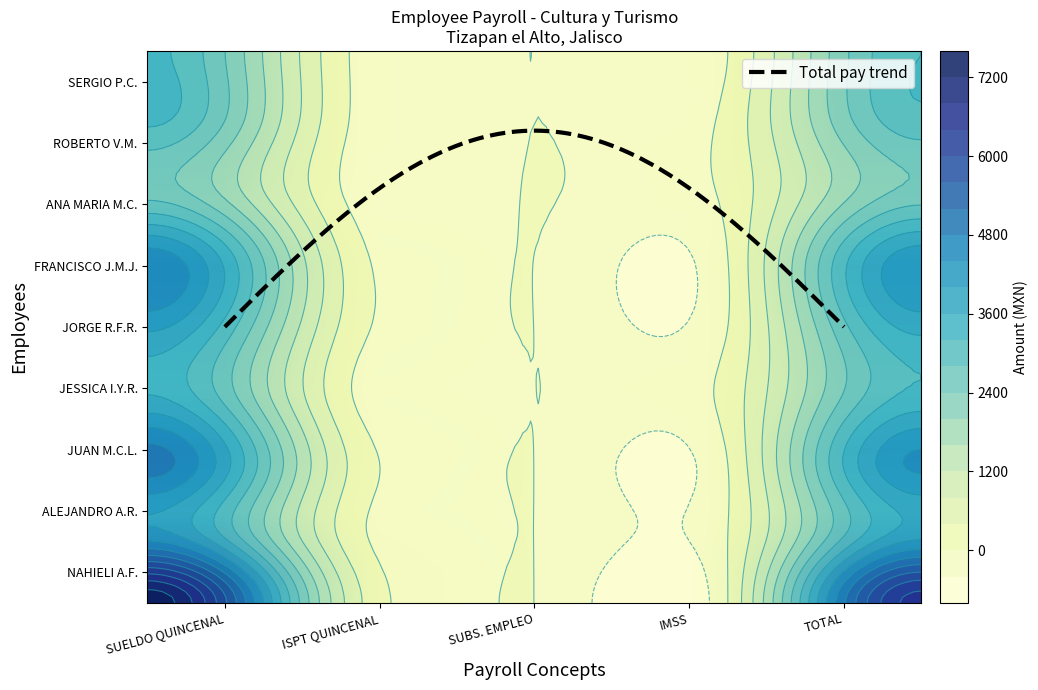

The value of SERGIO PICHARDO CORONA at TOTAL is 1935. True or false?

False